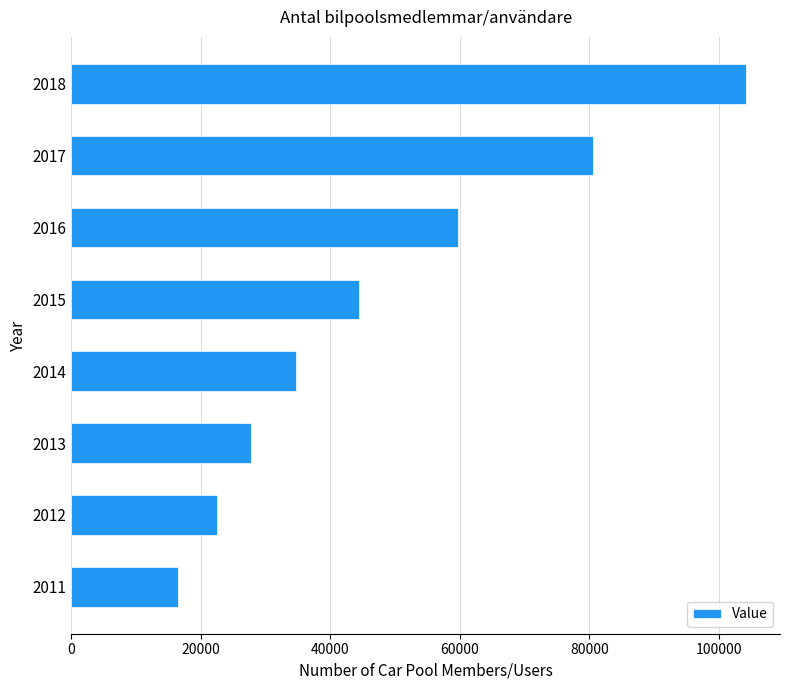

How many series are shown in this chart?

1